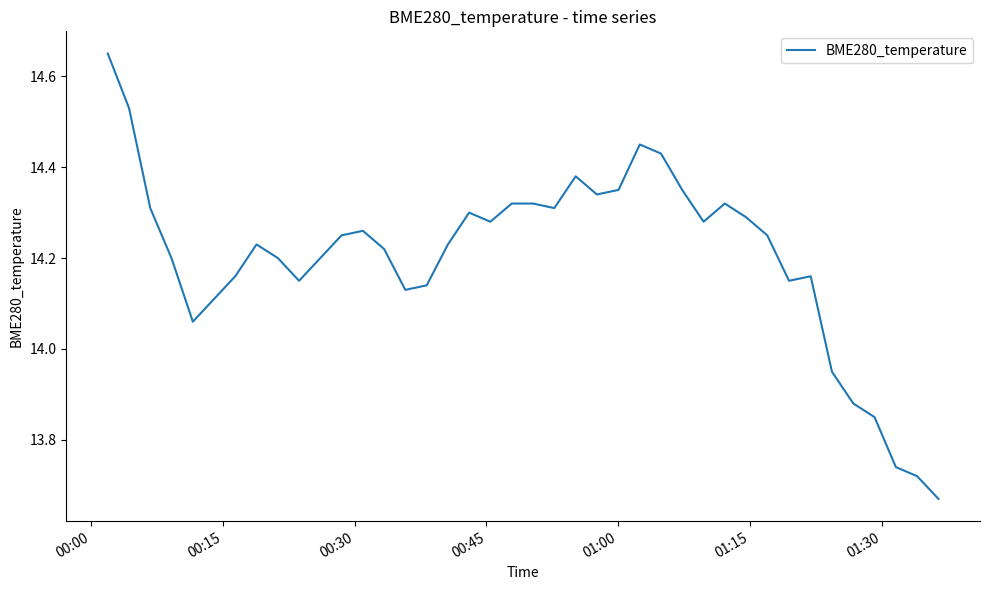

What is the difference between the maximum and minimum values?

1.0